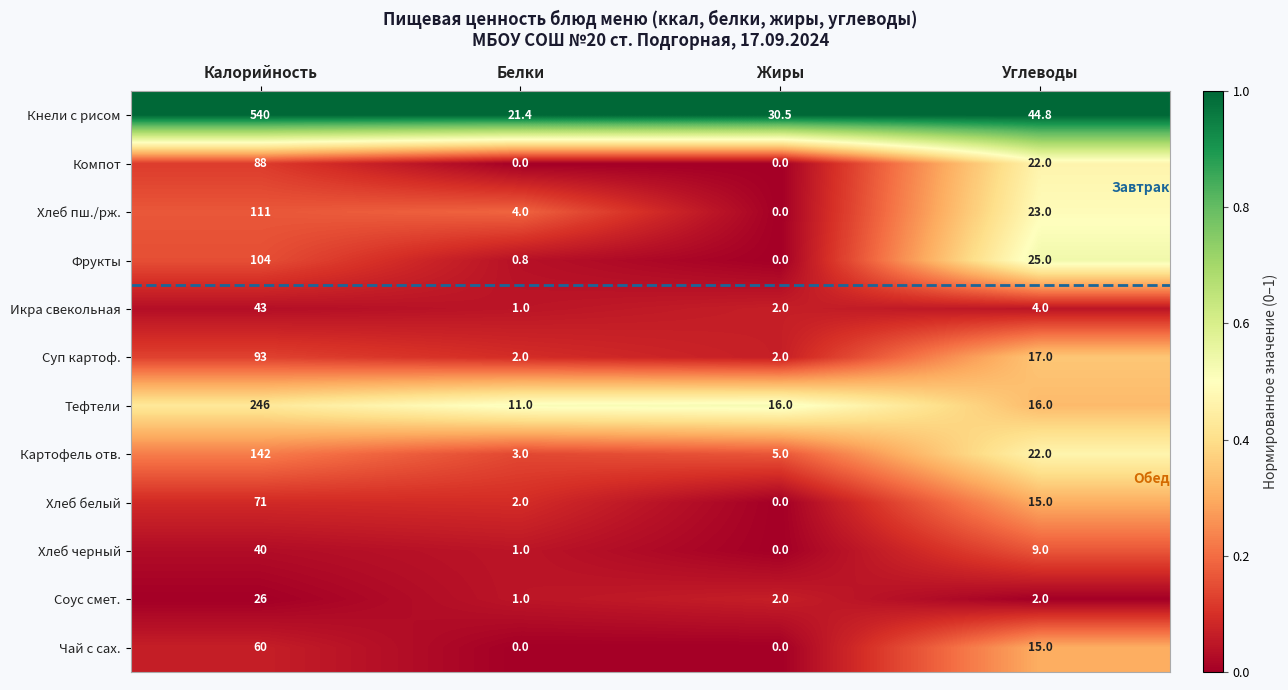

Which category has the highest value in the Кнели с рисом series?

Калорийность